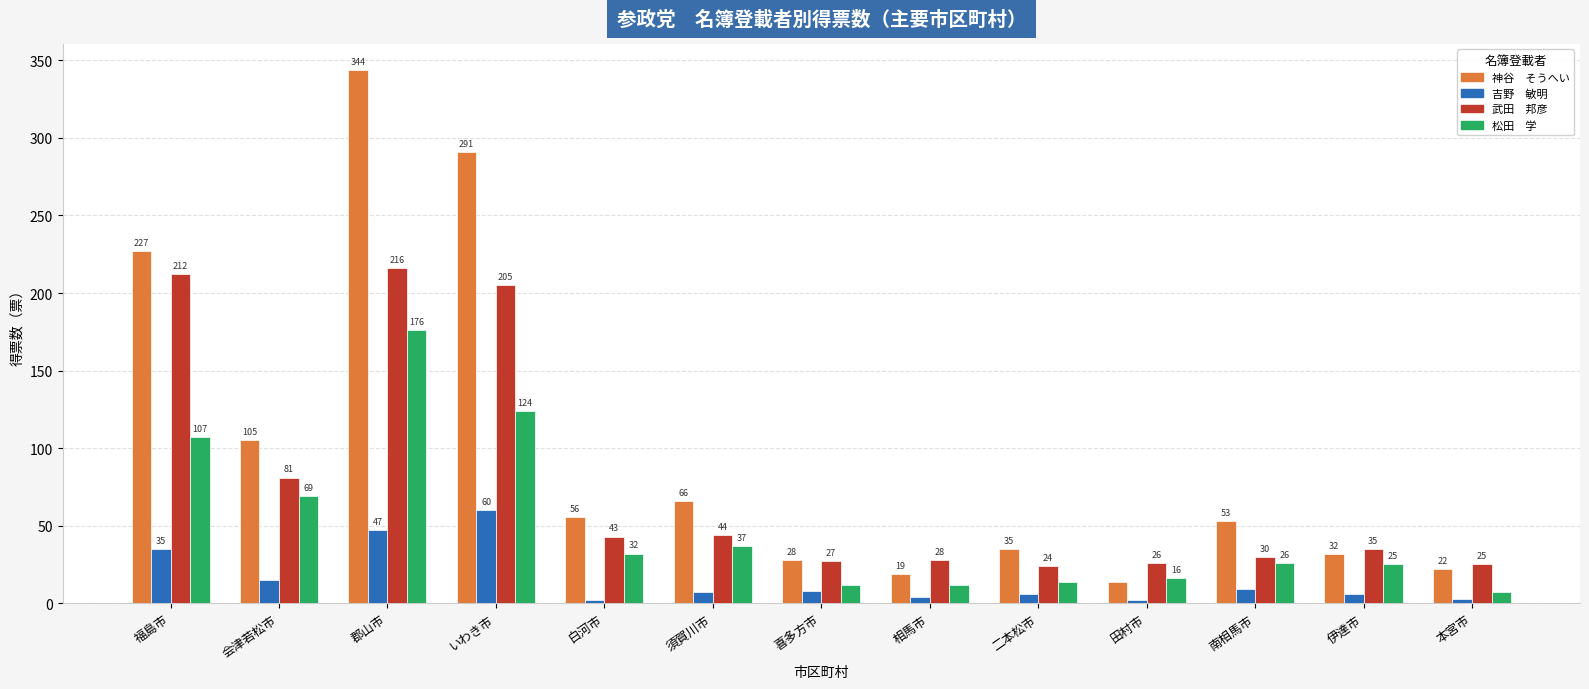

What is the difference between the highest and lowest values at 福島市?

192.3